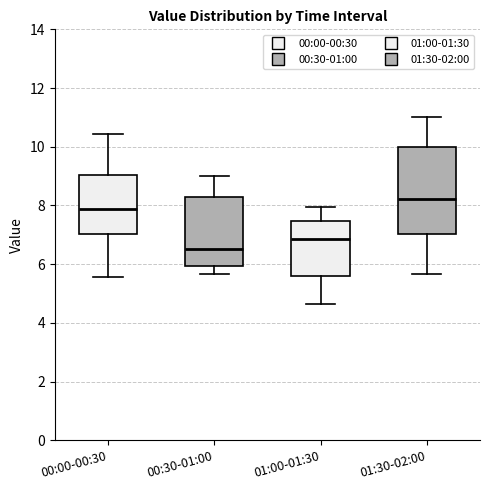

Comparing the boxes themselves (not the whiskers), which one is the tallest?

01:30-02:00